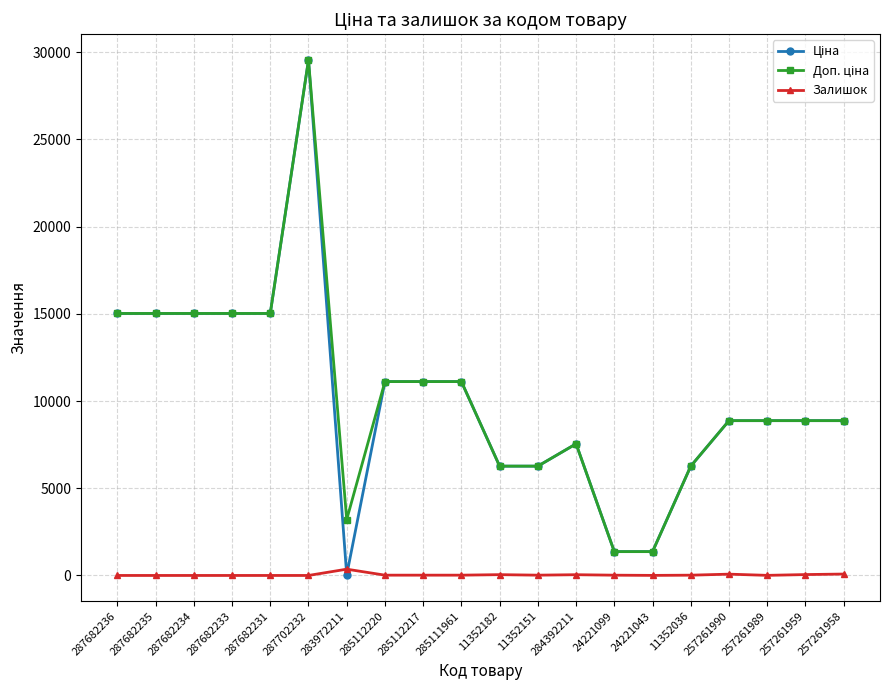

At which category is the sum across all series the highest?

287702232